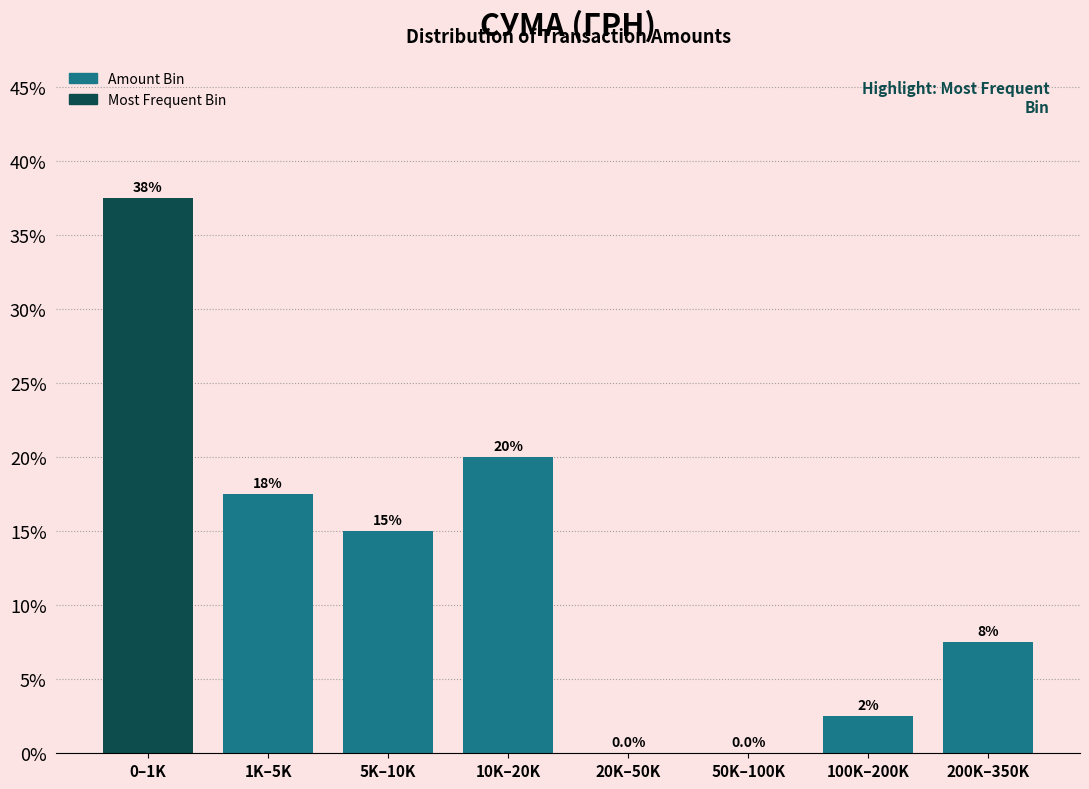

Reading right to left, what are all the values shown in this chart?

200K–350K=7.5	100K–200K=2.5	50K–100K=0.0	20K–50K=0.0	10K–20K=20.0	5K–10K=15.0	1K–5K=17.5	0–1K=37.5